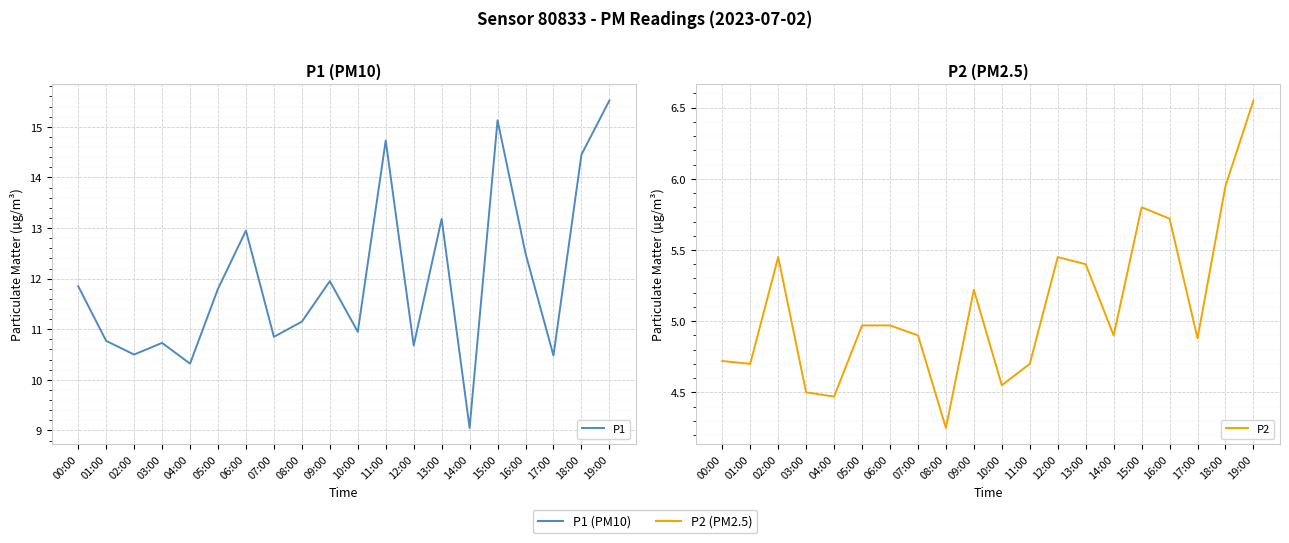

What is the label of the 8th point from the right?

12:00